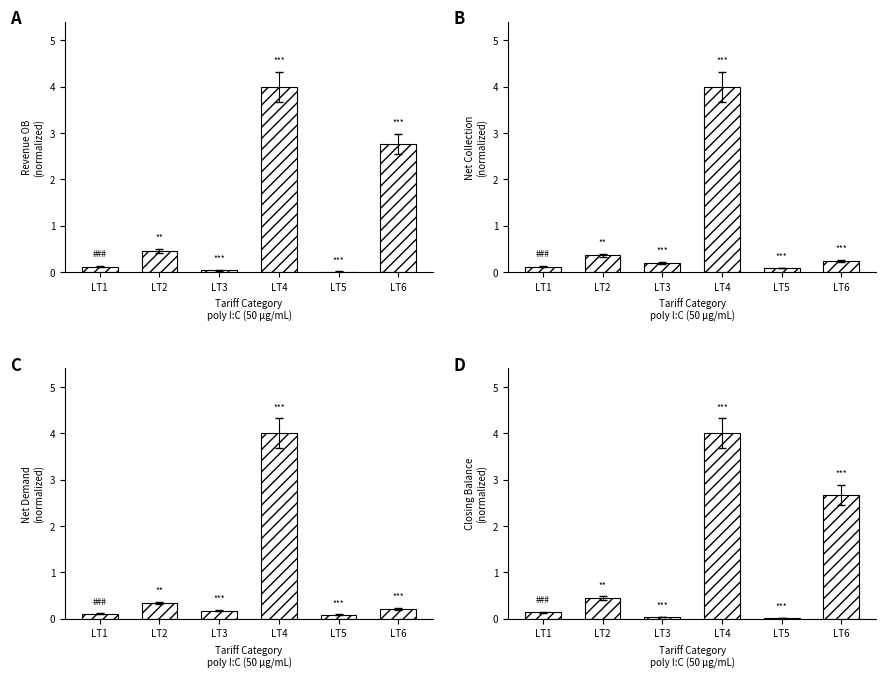

Which category has the lowest value across all series?

LT5